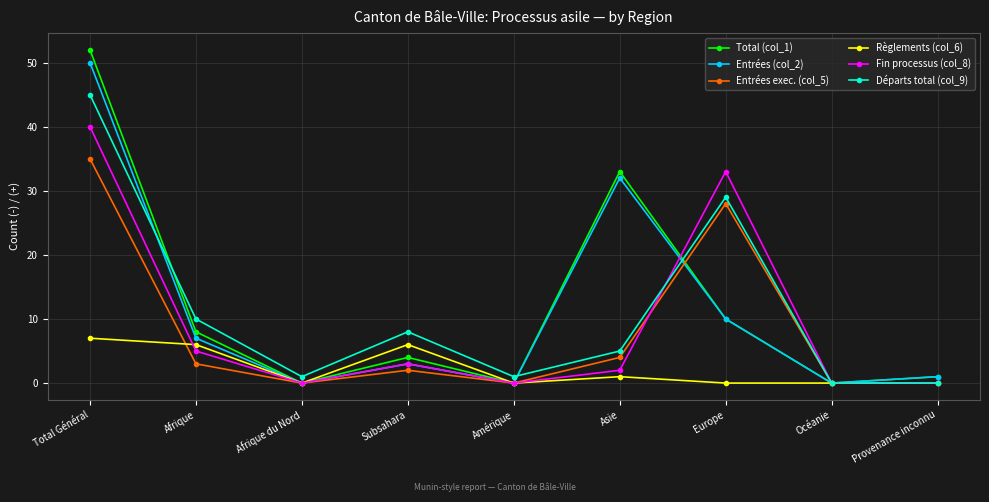

How many distinct data groups are displayed?

6